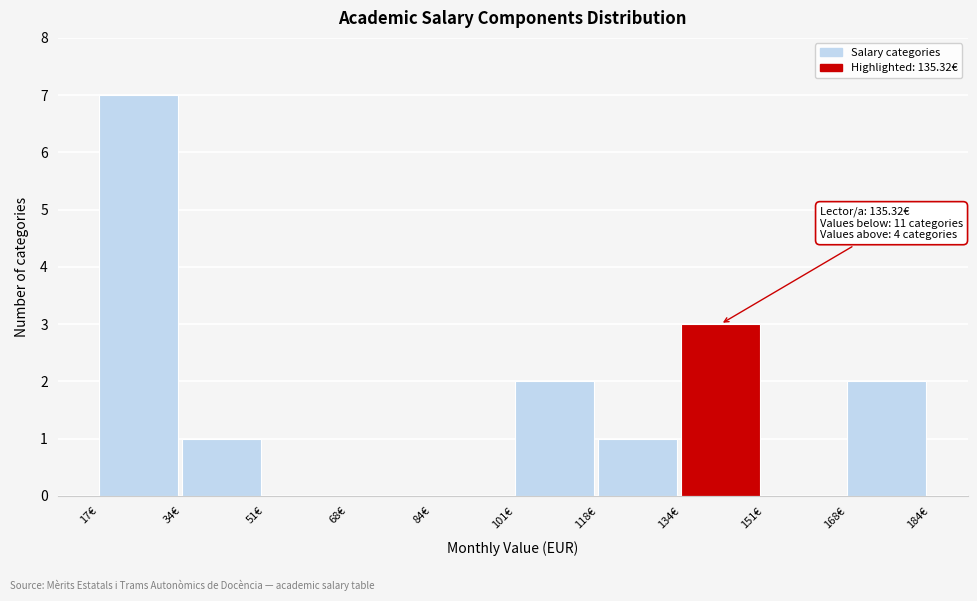

Which range on the x-axis has the tallest bar?

18 to 34